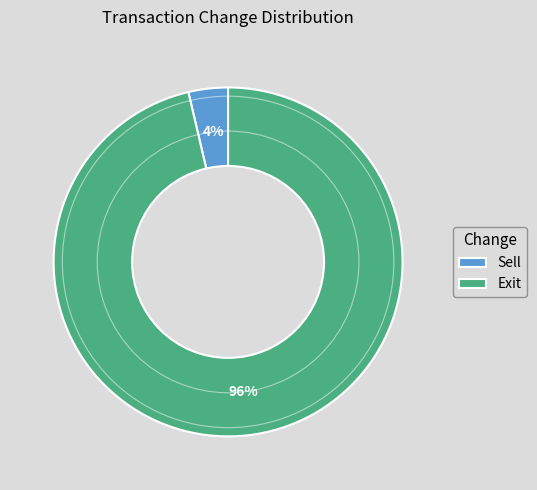

Is there a majority slice in this chart?

Yes